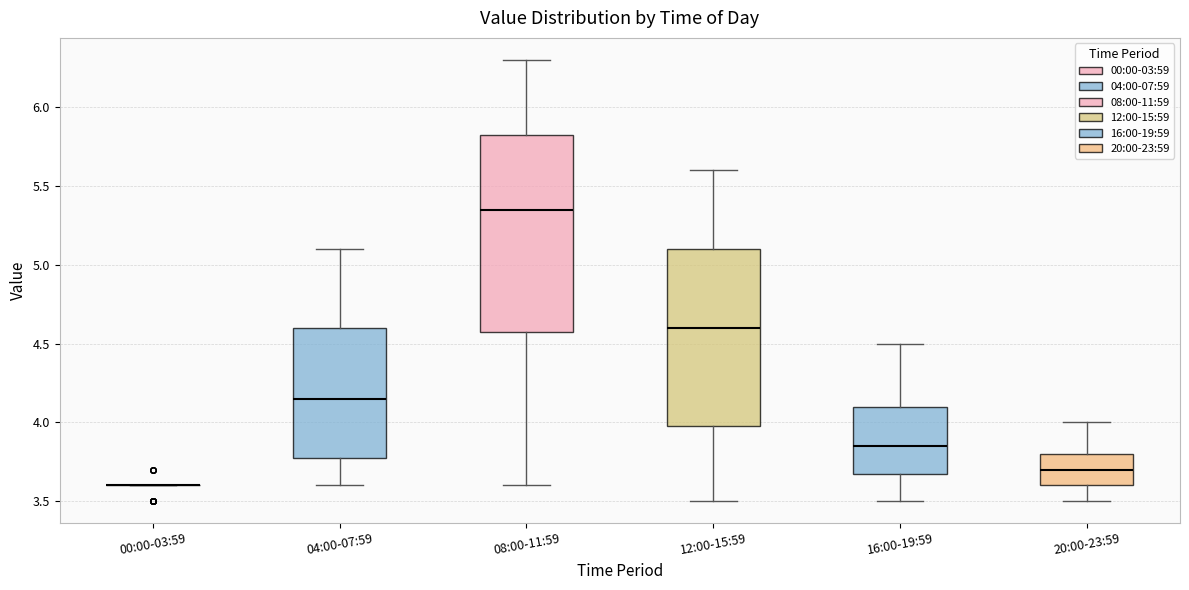

Which box is the tallest, from its lower edge to its upper edge?

08:00-11:59